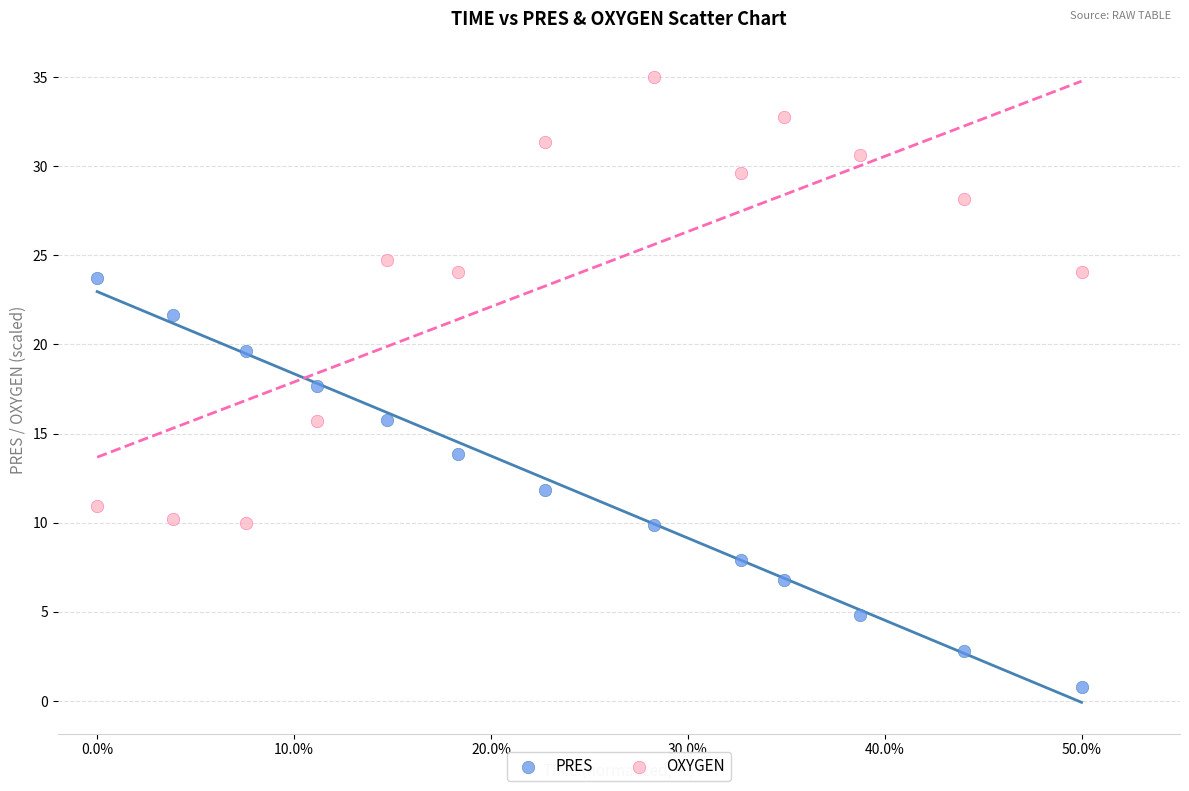

Which series has the widest spread of Y values?

OXYGEN